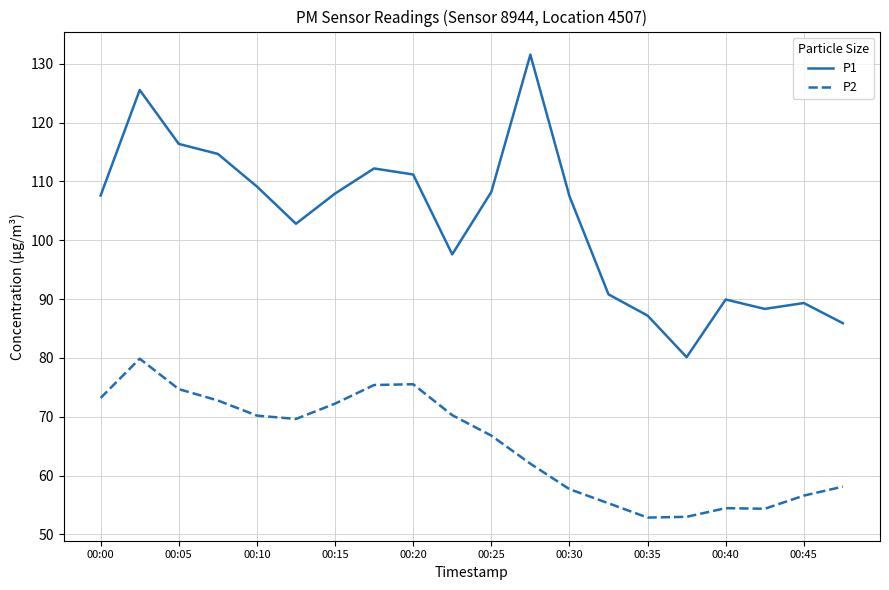

Which series has the widest spread of values?

P1